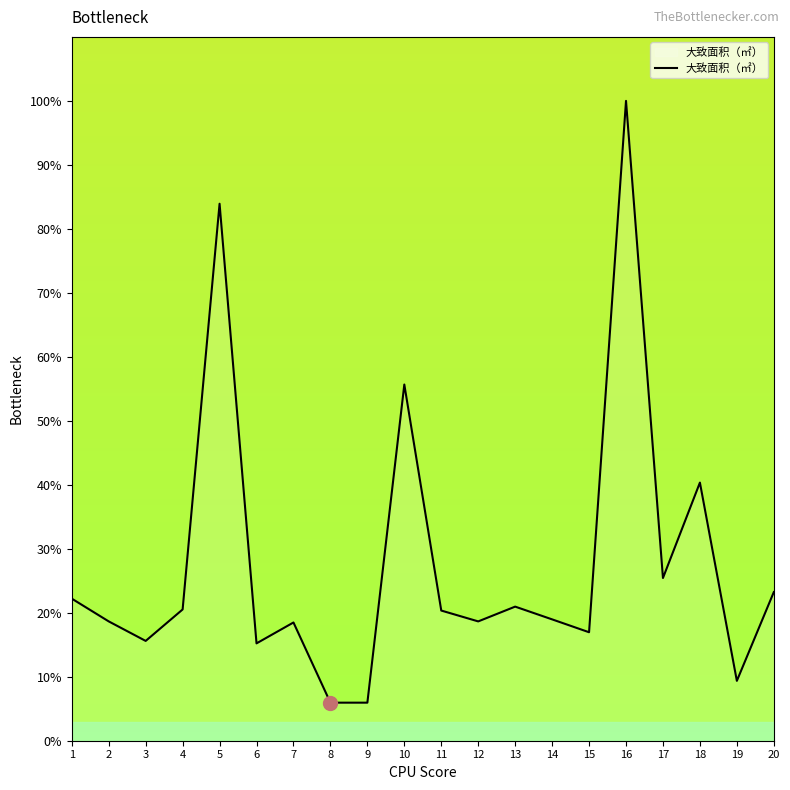

What is the minimum value shown in the chart?

5.9